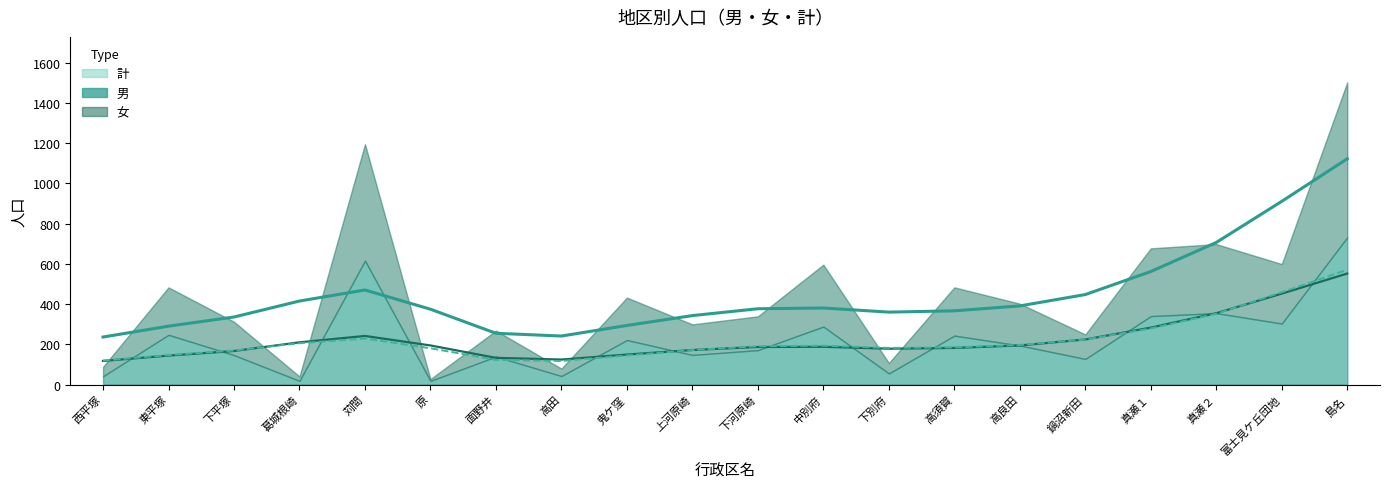

True or false: 計 and 男 cross at least once.

False